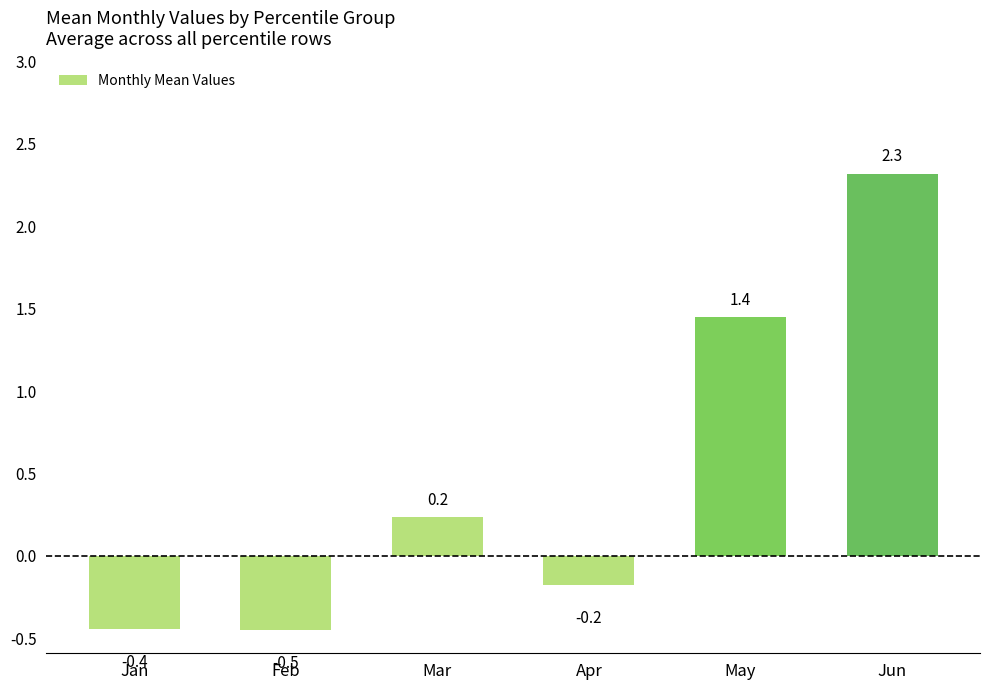

Are the bars grouped side by side (vs. stacked)?

No